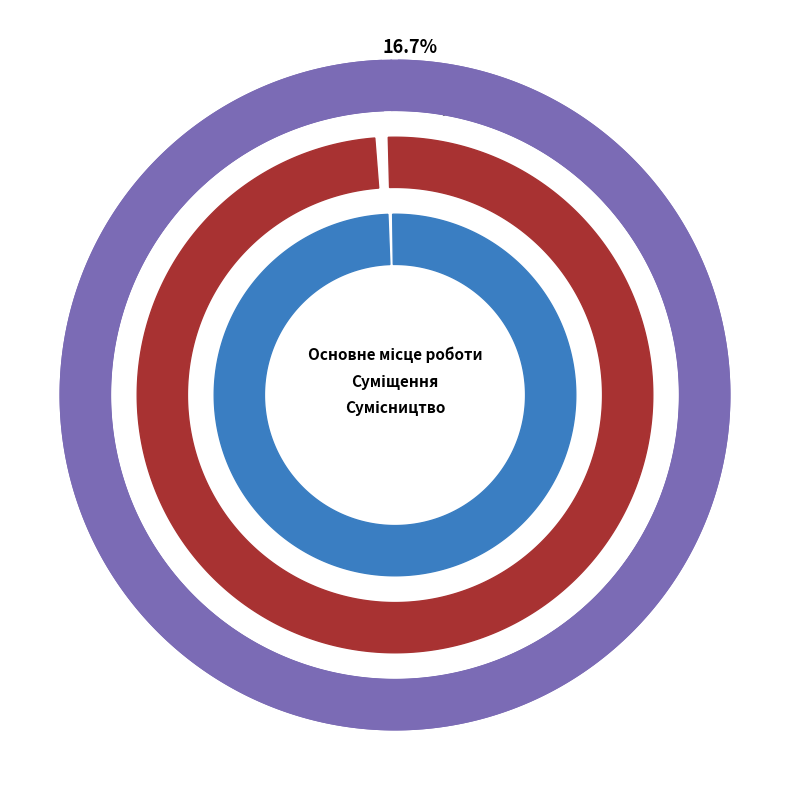

Which category has the biggest portion of the pie?

Сумісництво